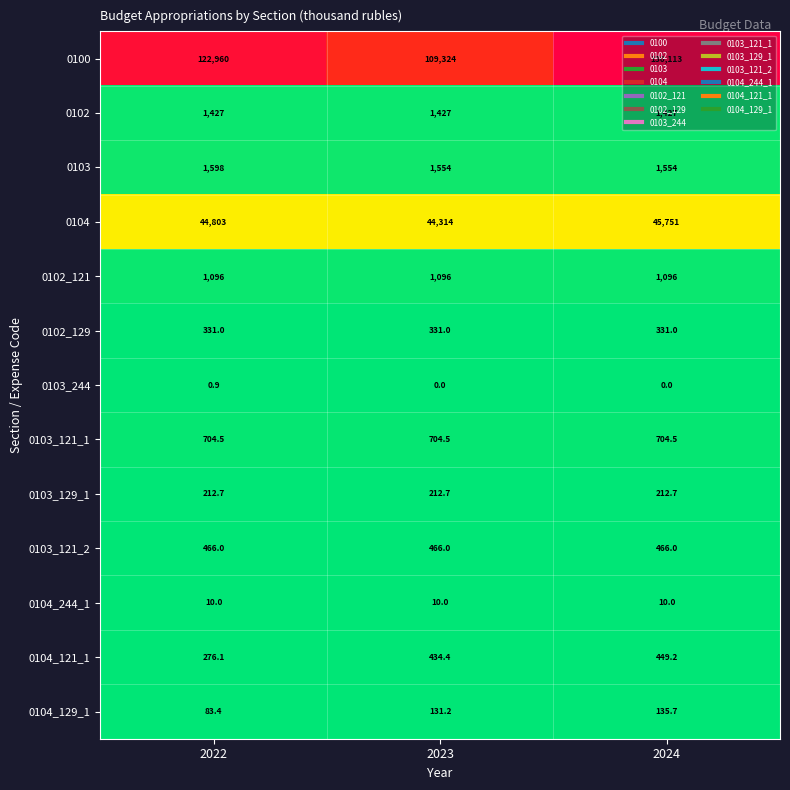

How many distinct data groups are displayed?

13